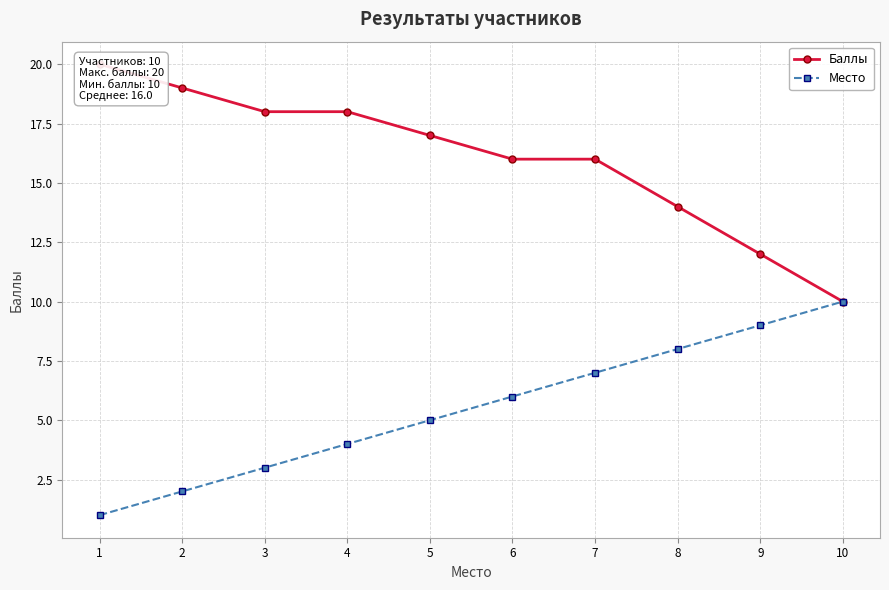

Is it true that Место equals 1 at 1?

True